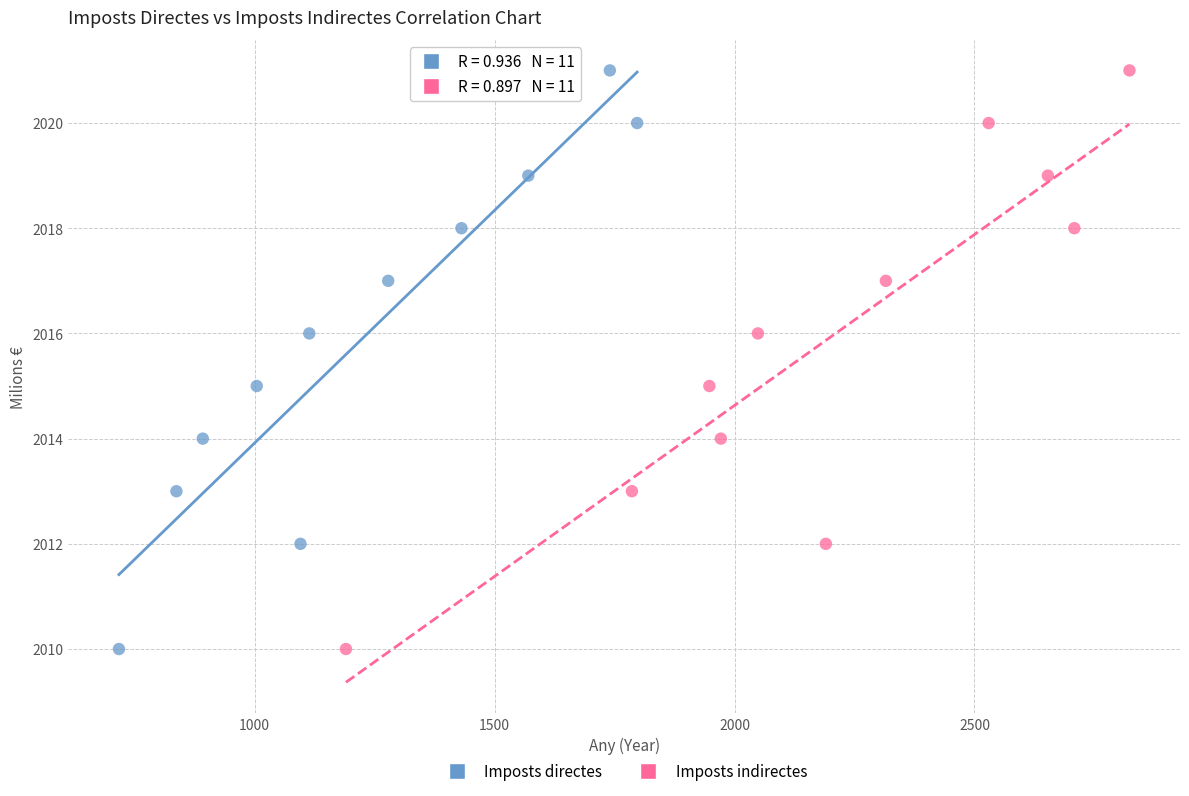

What are all the series names shown in the legend?

Imposts directes, Imposts indirectes